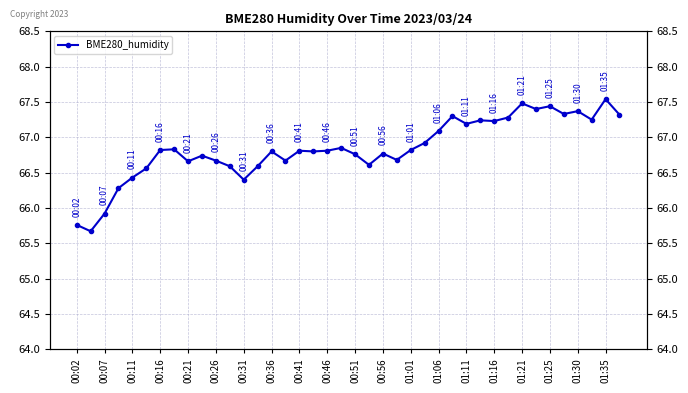

How many points are lower than both their immediate neighbors (excluding endpoints)?

12